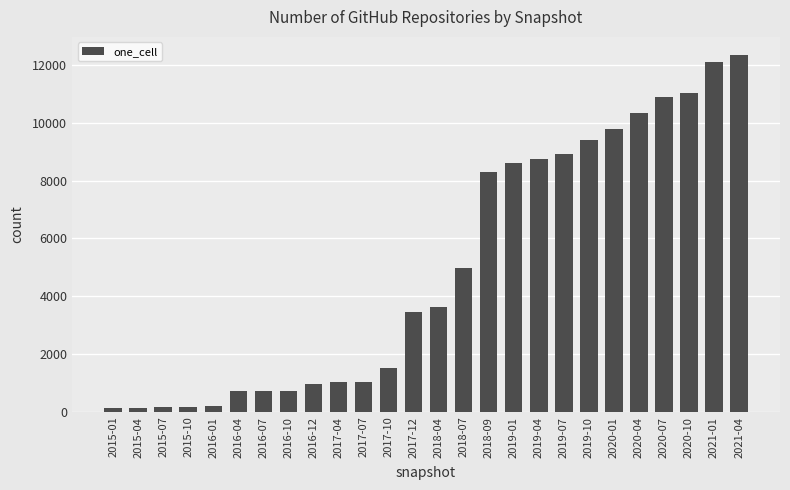

How many categories are shown in the chart?

26